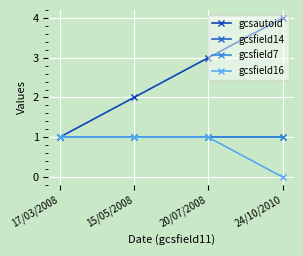

What is the label of the 3rd point from the left?

20/07/2008